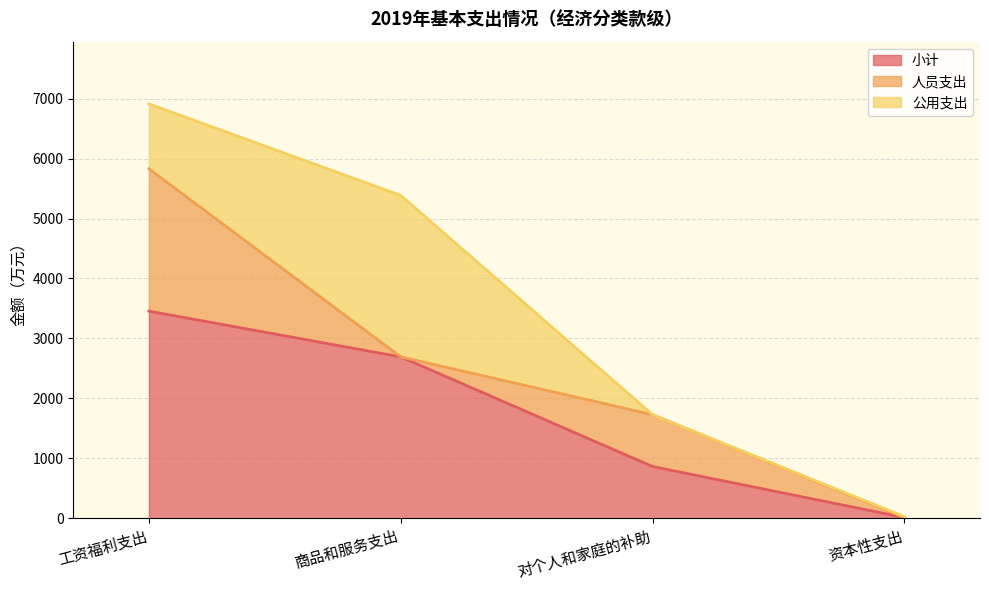

At which label does 公用支出 first exceed 1083?

工资福利支出